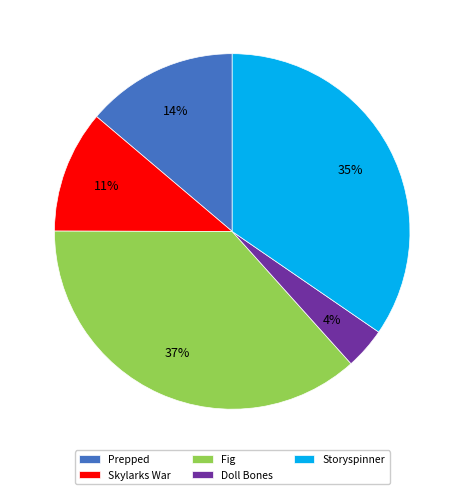

Which slice is the largest?

Fig